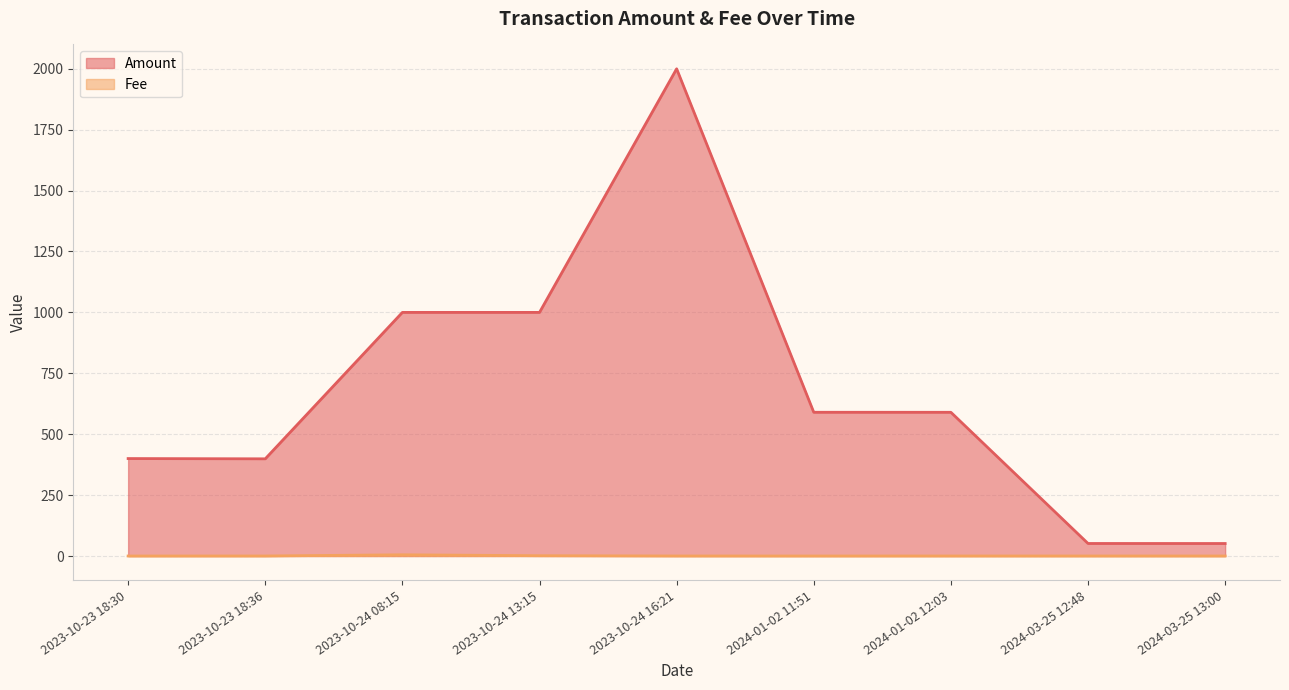

Rank the series by their average value, from lowest to highest.

Fee, Amount